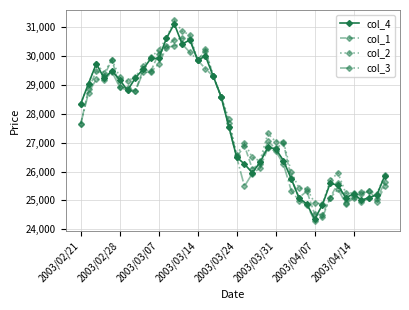

How many values in the col_3 series are below 27550?

20